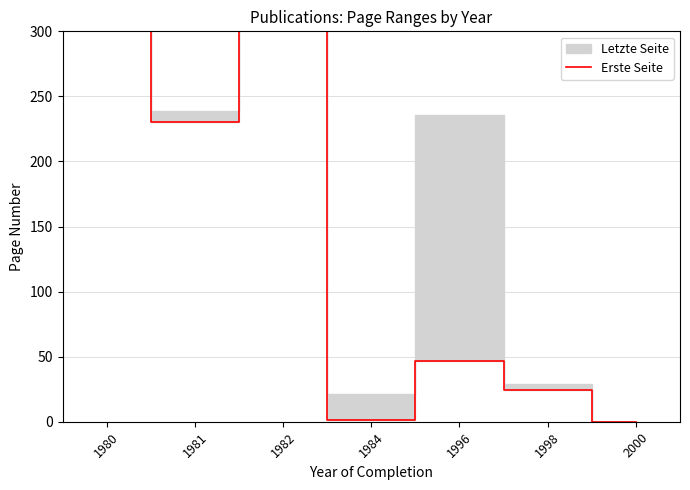

How many points are lower than both their immediate neighbors (excluding endpoints)?

2